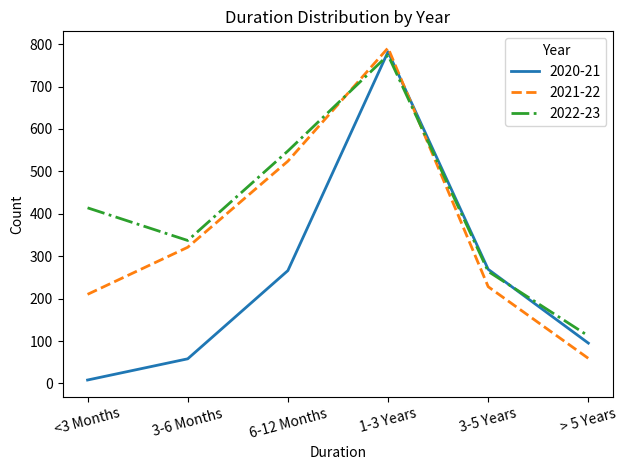

The value of 2022-23 at 6-12 Months is 829. True or false?

False